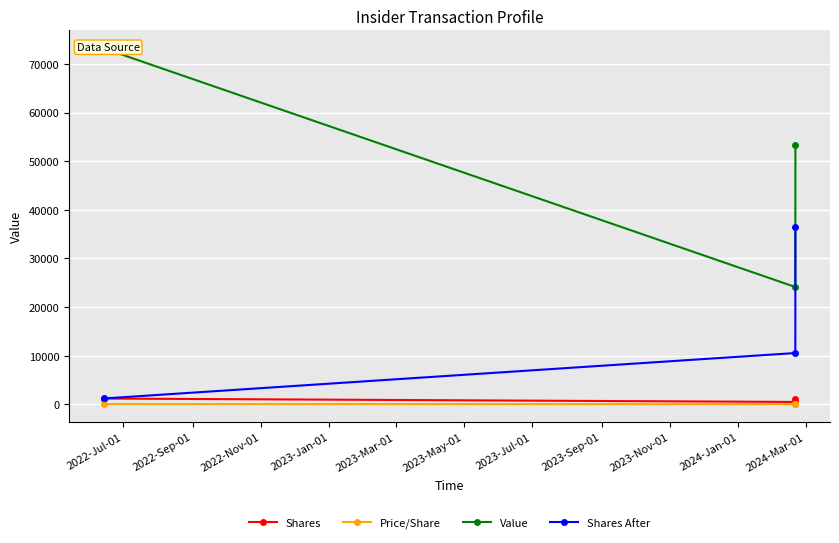

What is the sum of all Price/Share values?

157.8